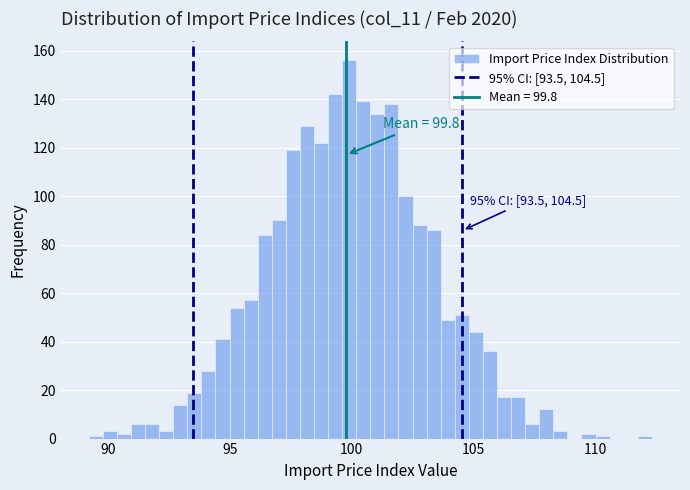

Around what value on the x-axis is the tallest bar? Give the approximate position of its centre, as read against the axis.

100.0